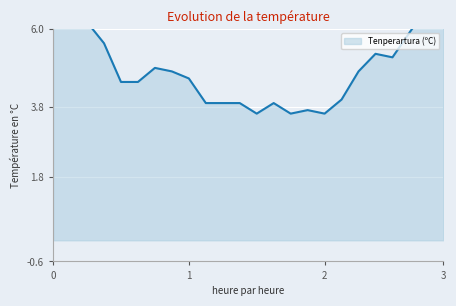

What is the greatest value displayed?

8.0